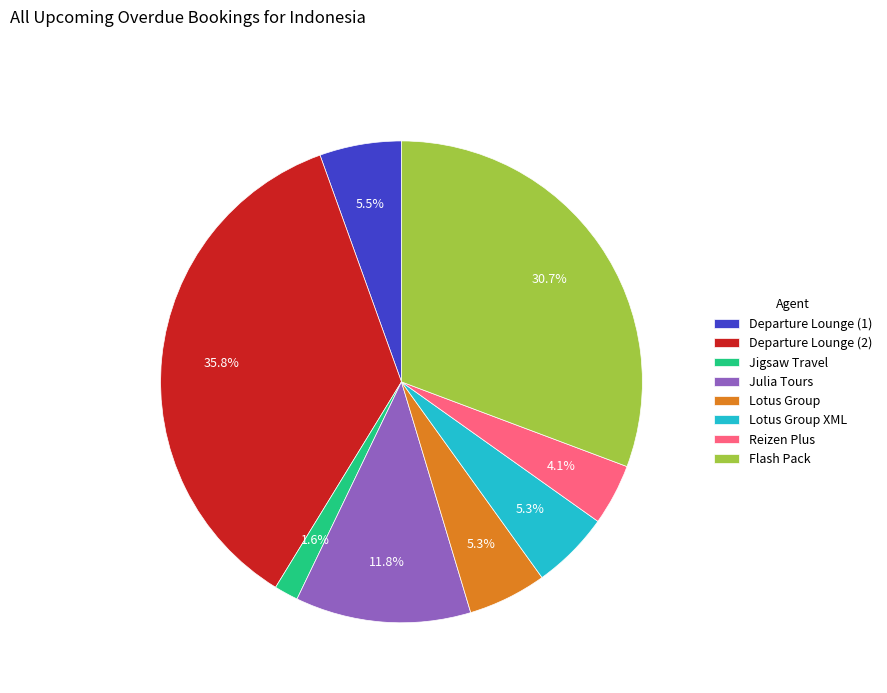

Which category has the biggest portion of the pie?

Departure Lounge (2)